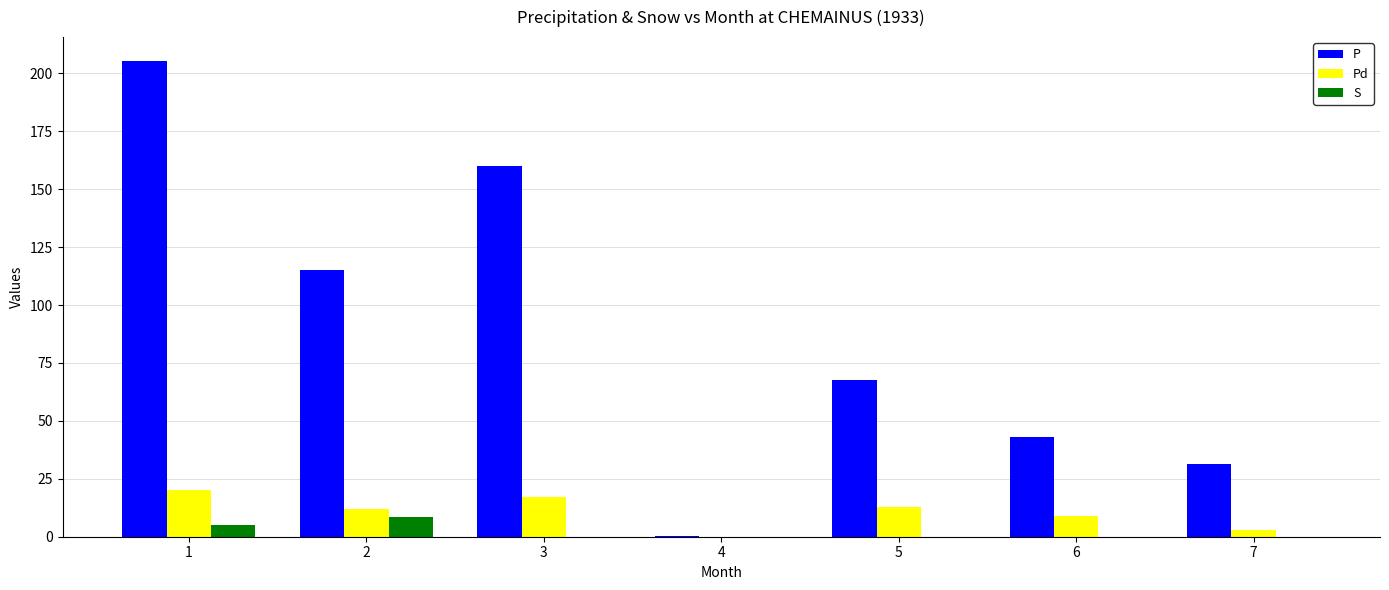

Reading left to right, transcribe all the data shown in this chart.

P: 1=205.4	2=115.0	3=160.0	4=0.5	5=67.8	6=43.2	7=31.4
Pd: 1=20.0	2=12.0	3=17.0	4=0.0	5=13.0	6=9.0	7=3.0
S: 1=5.1	2=8.7	3=0.0	4=0.0	5=0.0	6=0.0	7=0.0